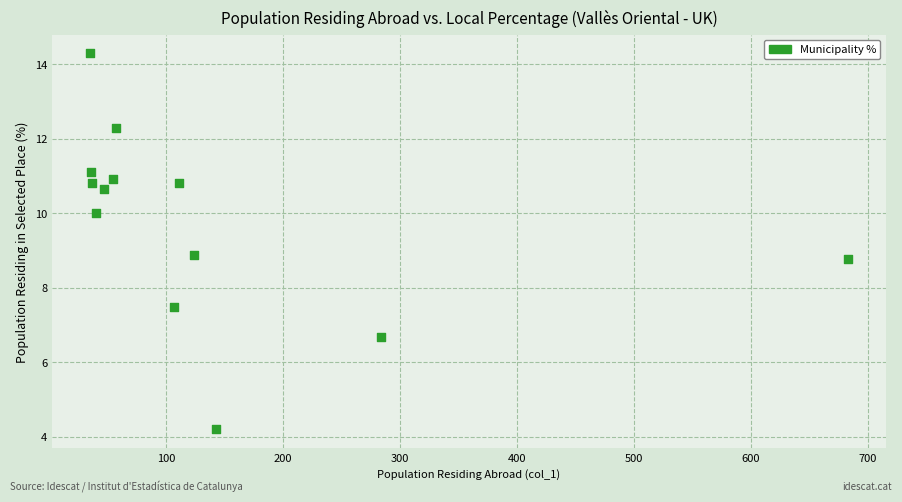

What is the range of Y values (max minus min)?

10.1